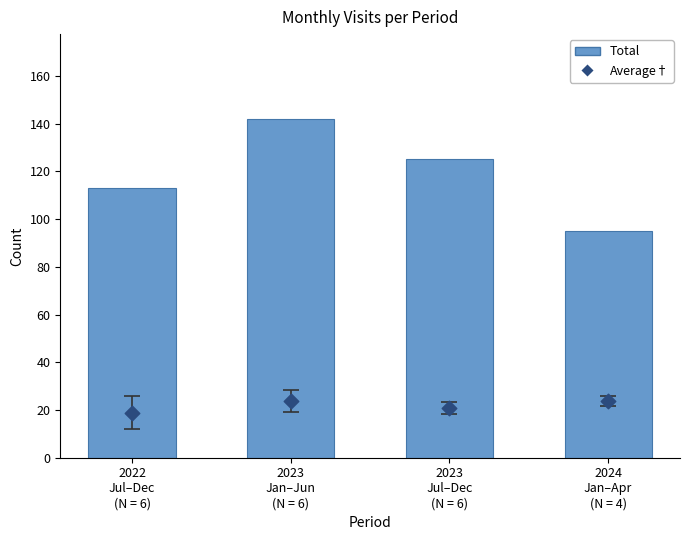

Which series contains the highest Y value?

Total